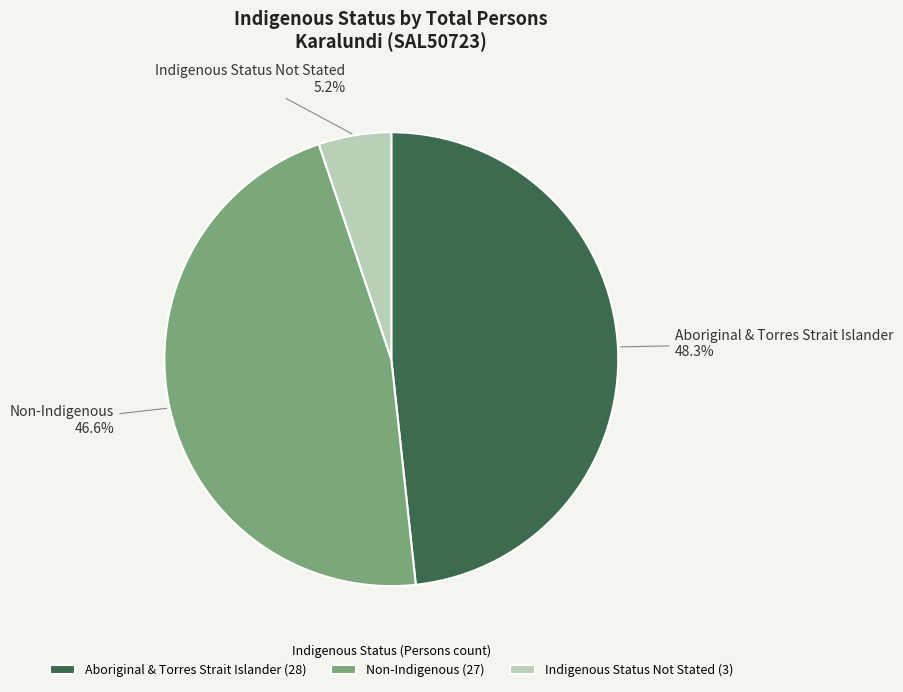

How many slices are in this pie chart?

3